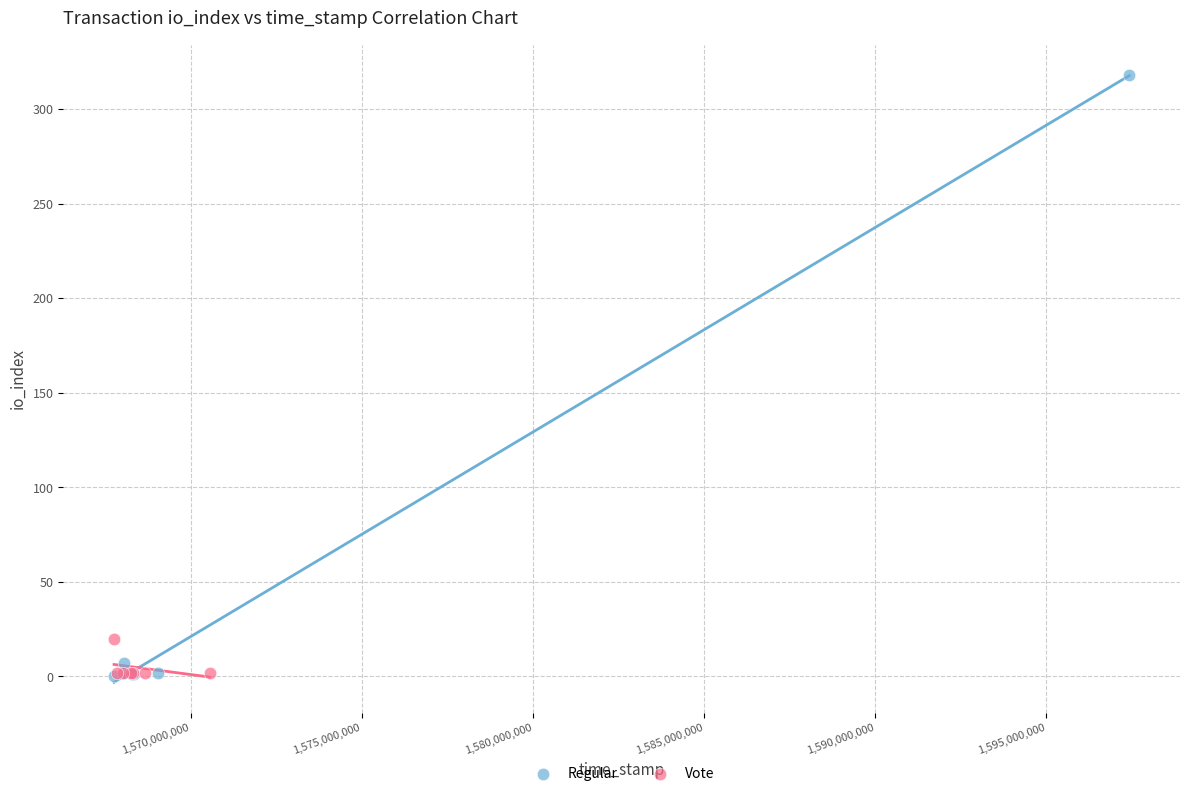

Which series contains the highest Y value?

Regular